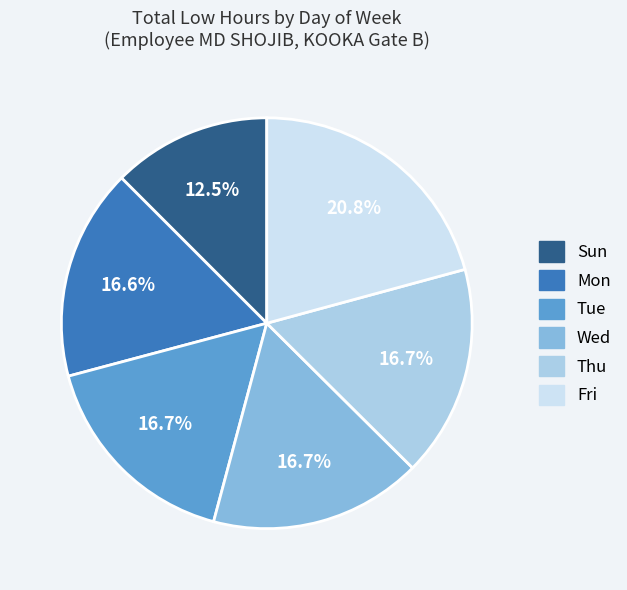

To the nearest percent, what is the difference between the largest and smallest slice percentages?

8%